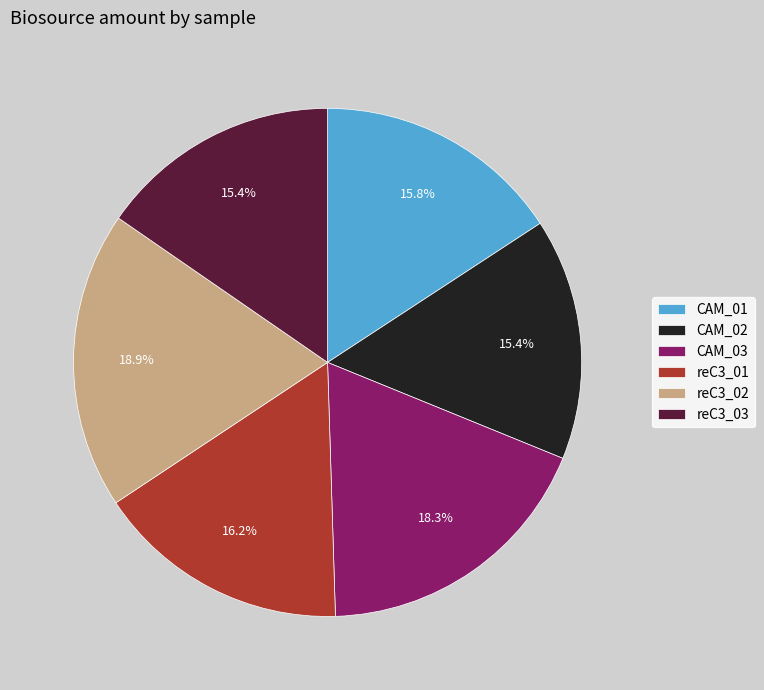

How many slices are in this pie chart?

6